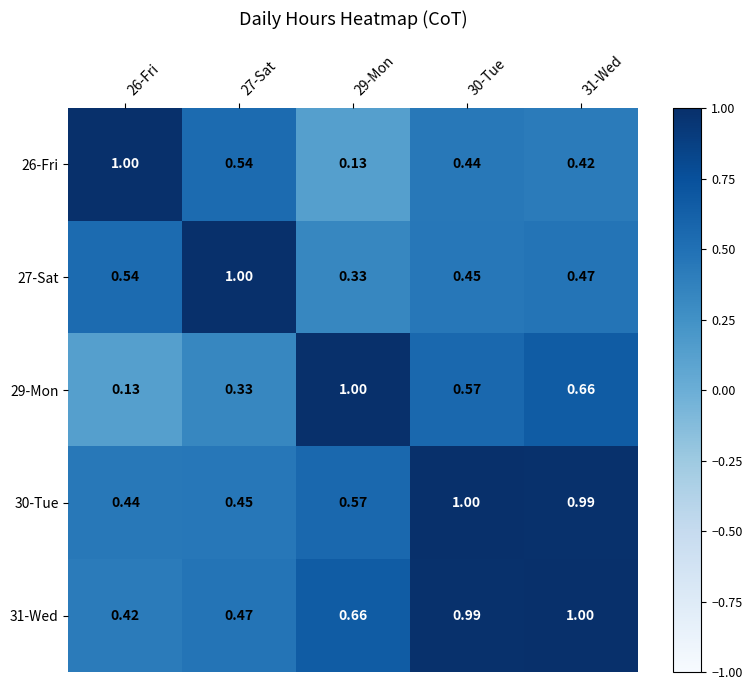

At which category is the sum across all series the highest?

31-Wed